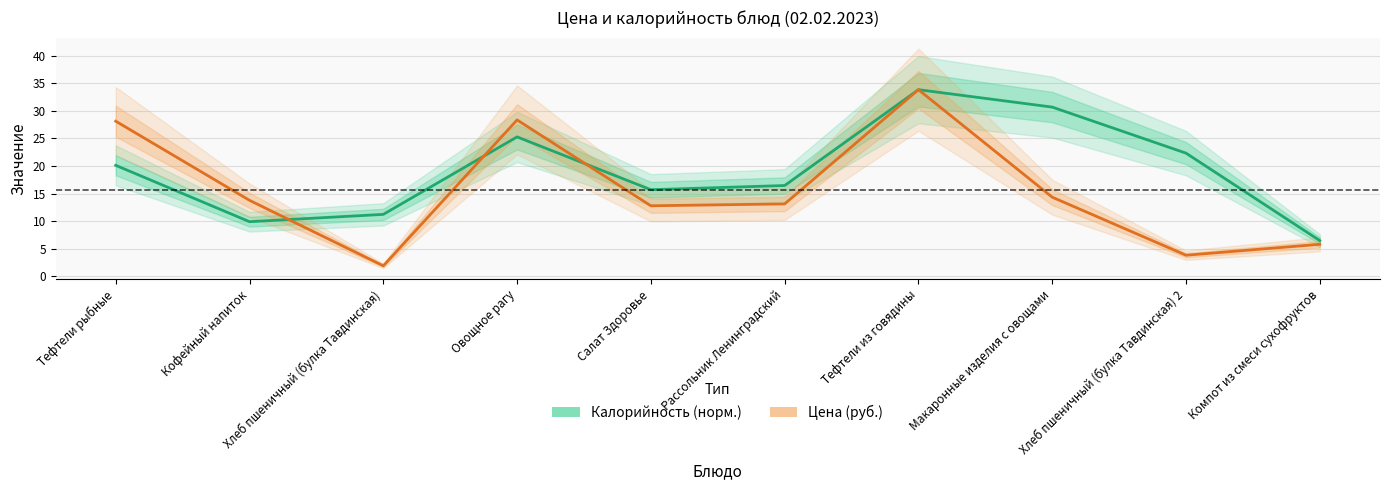

What is the total value across all series at Рассольник Ленинградский?

29.6